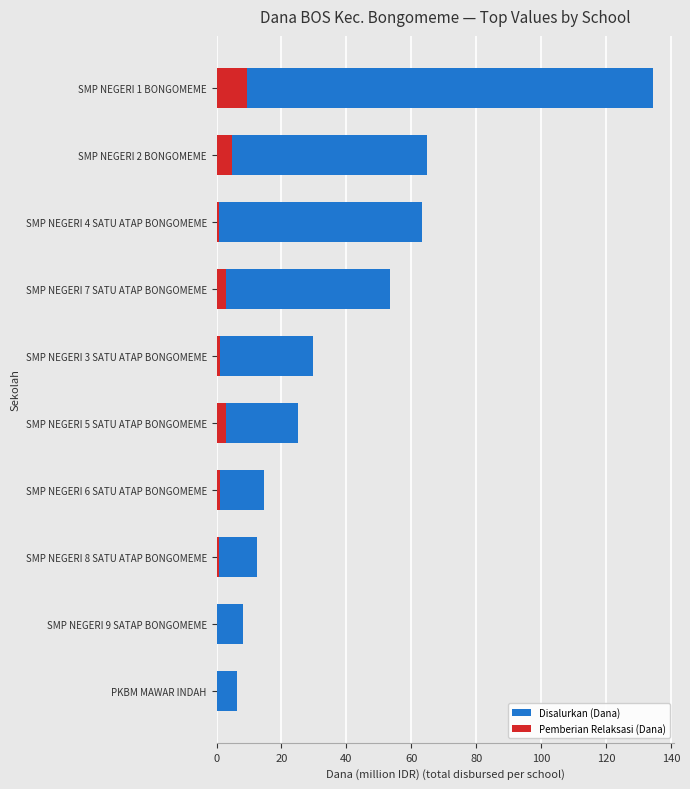

List the series in order of their overall mean, highest first.

Disalurkan (Dana), Pemberian Relaksasi (Dana)